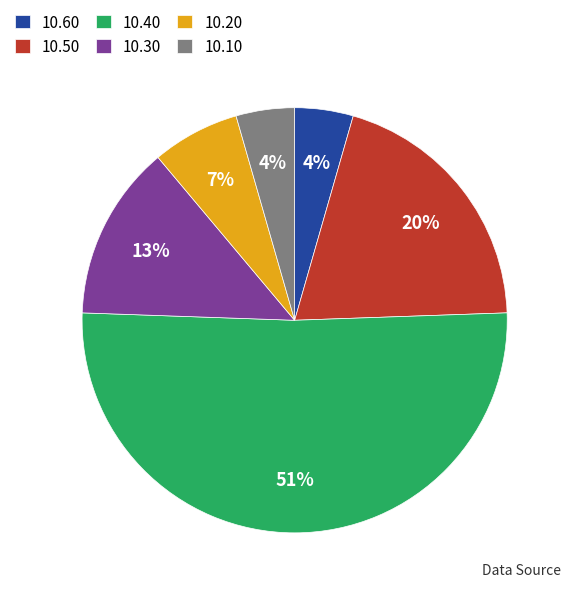

What is the largest slice in the pie chart?

10.40